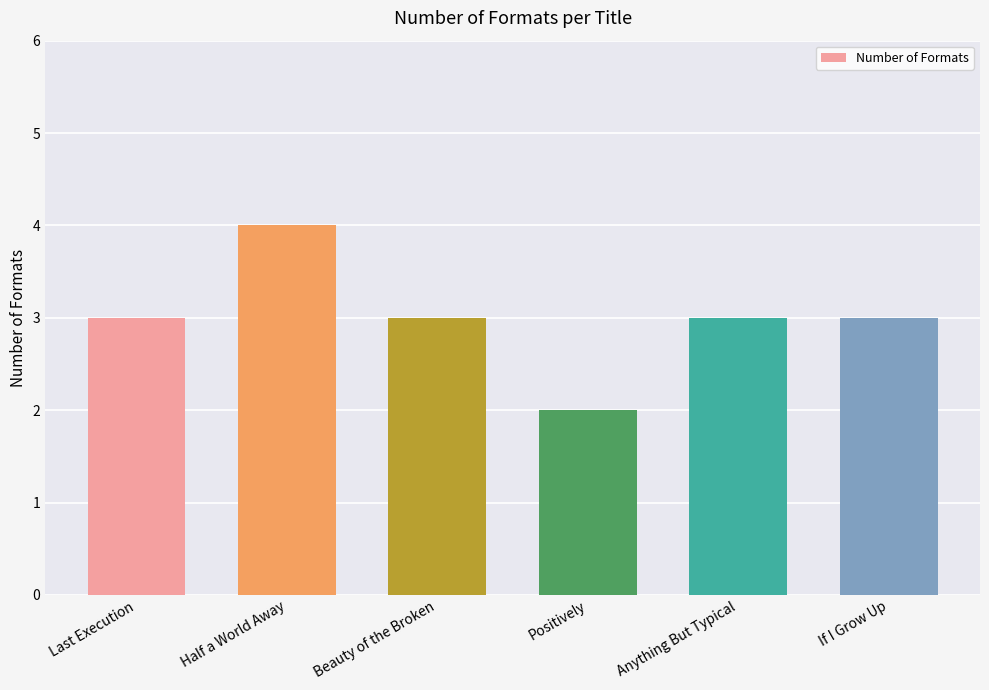

What is the approximate value at Anything But Typical?

3